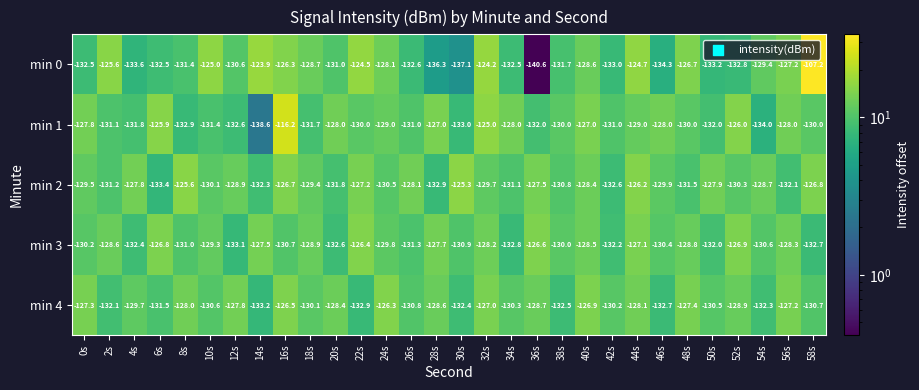

Rank the series by their average value, from highest to lowest.

min 2, min 0, min 1, min 4, min 3